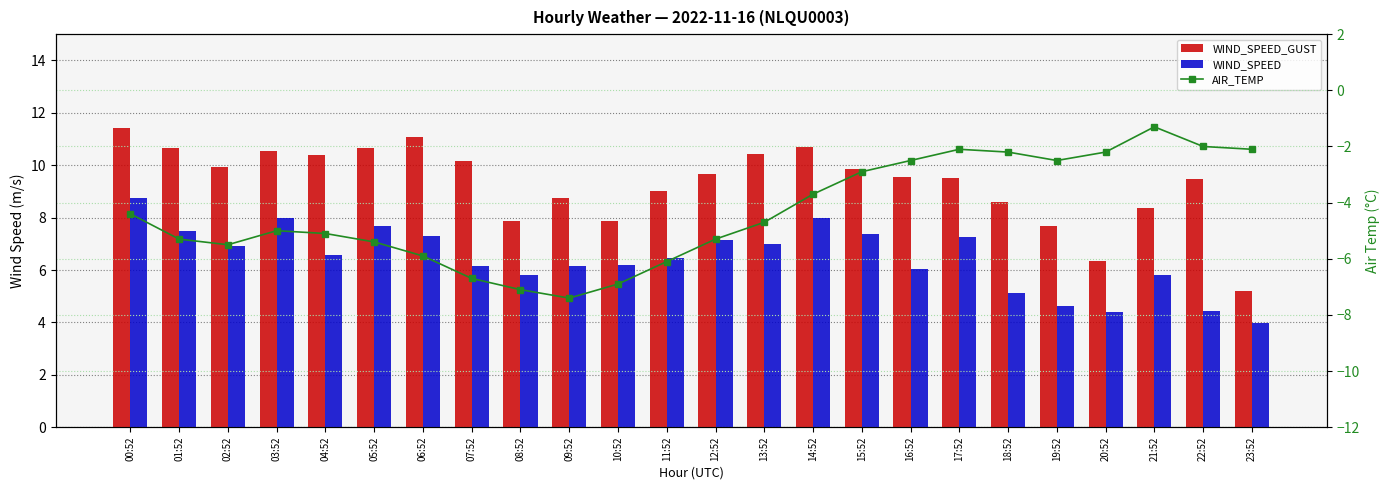

Between 11:52 and 17:52, which is larger?

17:52